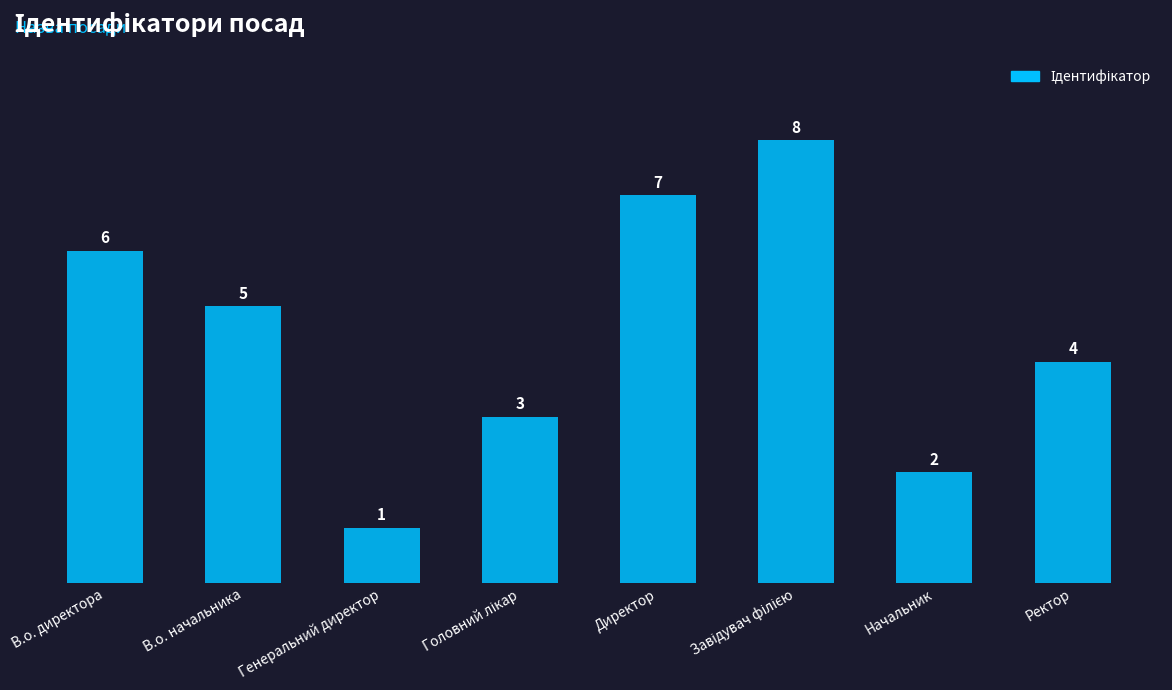

What is the greatest value displayed?

8